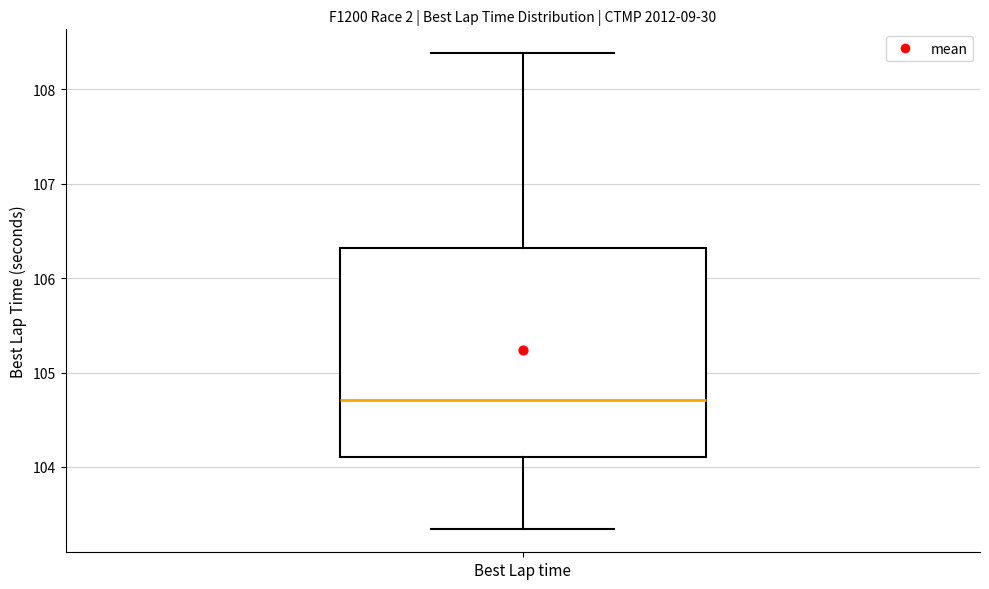

Read this box plot against the y-axis: the position of the median line, the range covered by the box, and the ends of both whiskers. The values are not printed on the chart, so give them approximately, as read against the axis.

median 104.7, box 104.1 to 106.3, whiskers 103.3 to 108.4